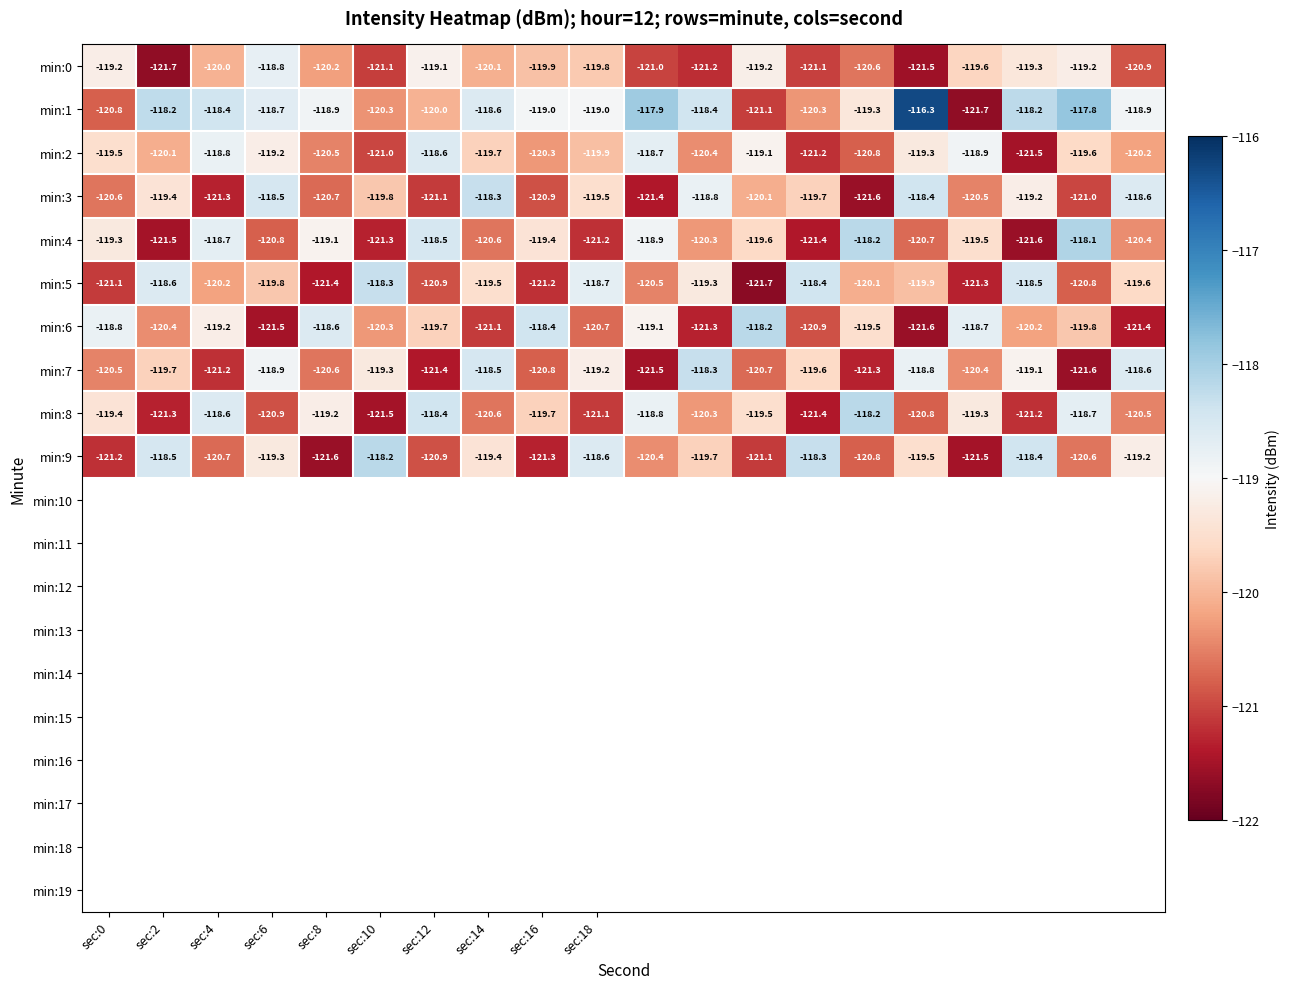

At how many categories does at least one series exceed -121?

20